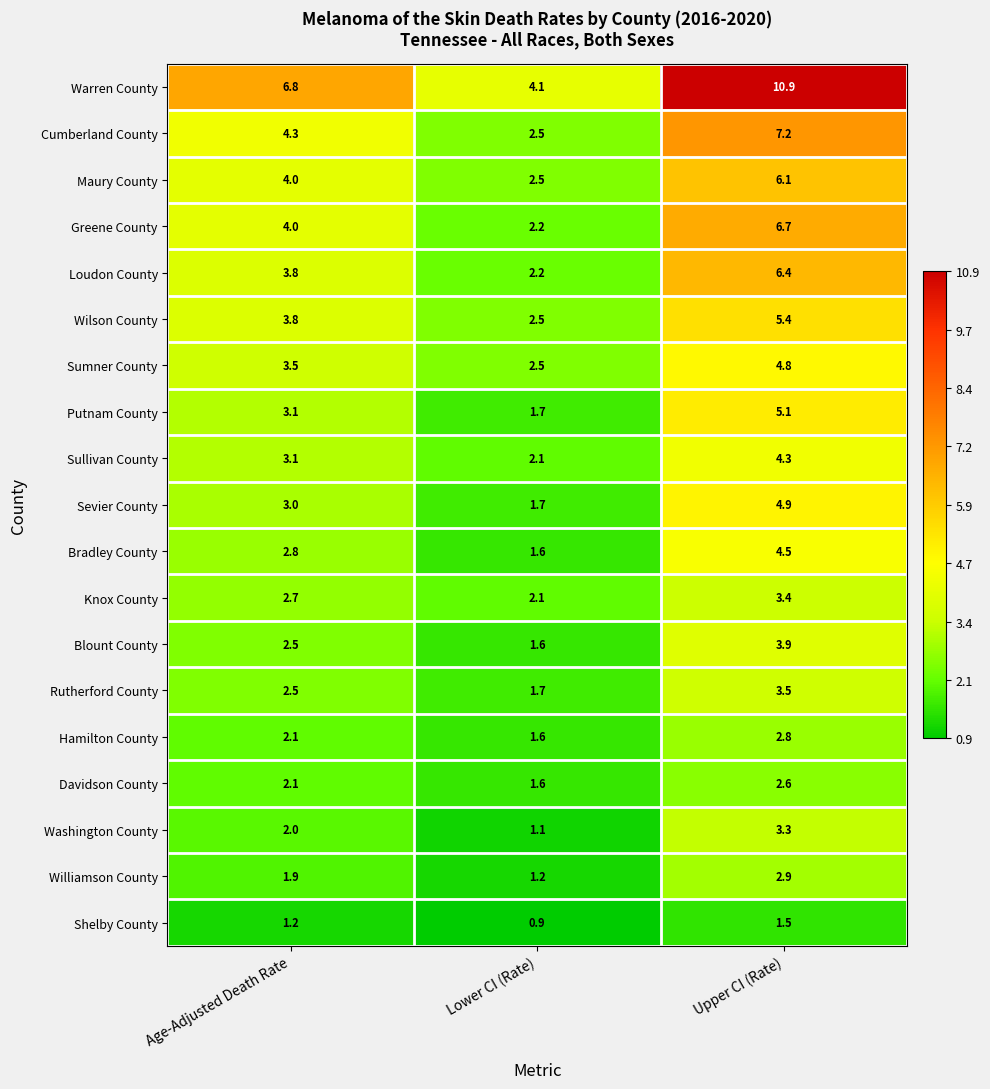

List the series in order of their peak value, lowest first.

Shelby County, Davidson County, Hamilton County, Williamson County, Washington County, Knox County, Rutherford County, Blount County, Sullivan County, Bradley County, Sumner County, Sevier County, Putnam County, Wilson County, Maury County, Loudon County, Greene County, Cumberland County, Warren County